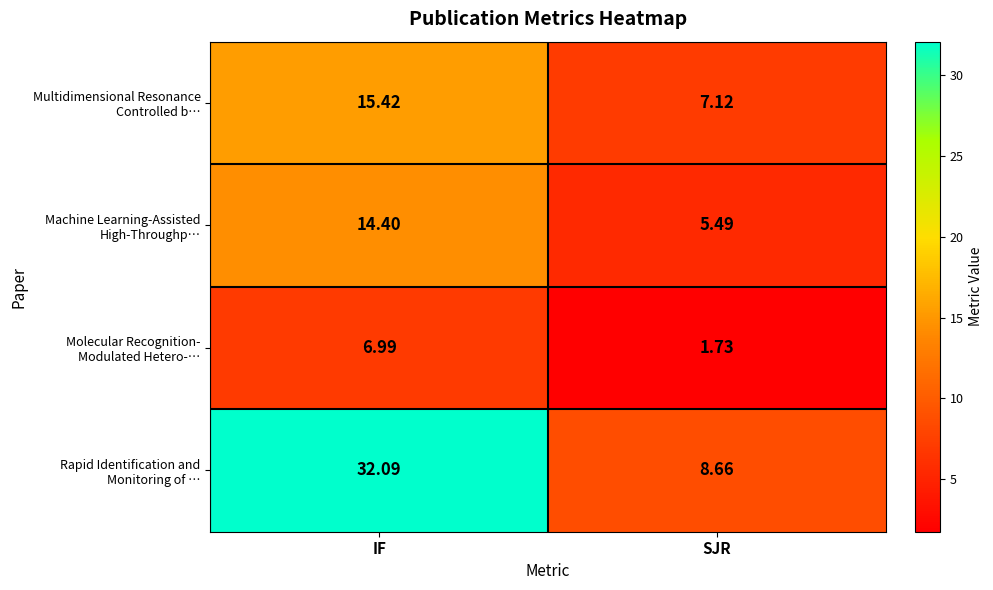

At which category is the sum across all series the highest?

IF